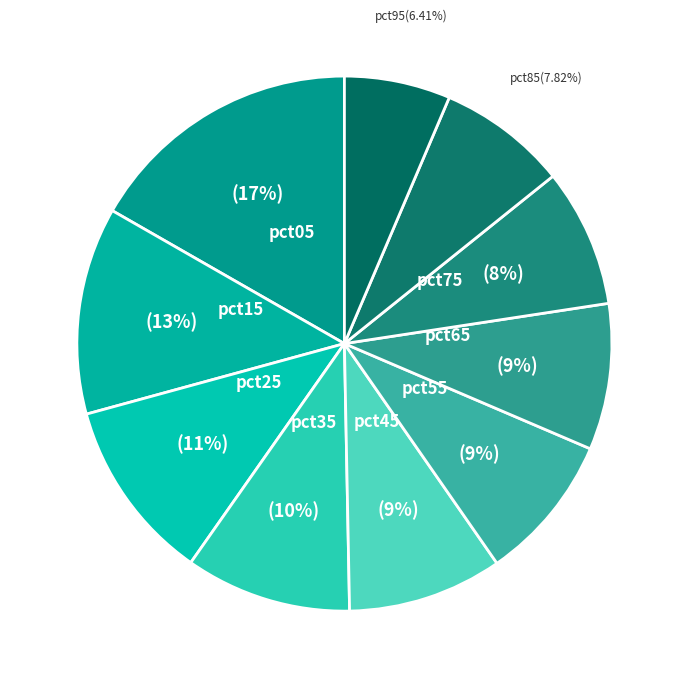

Count the number of slices in the pie.

10